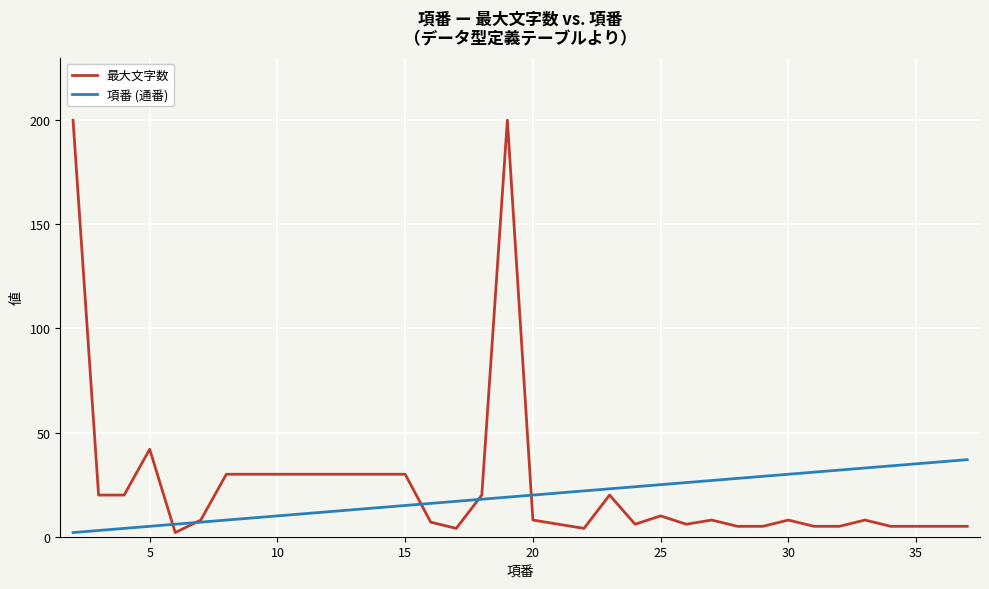

Which series ends up on top after the final intersection of 最大文字数 and 項番 (通番)?

項番 (通番)